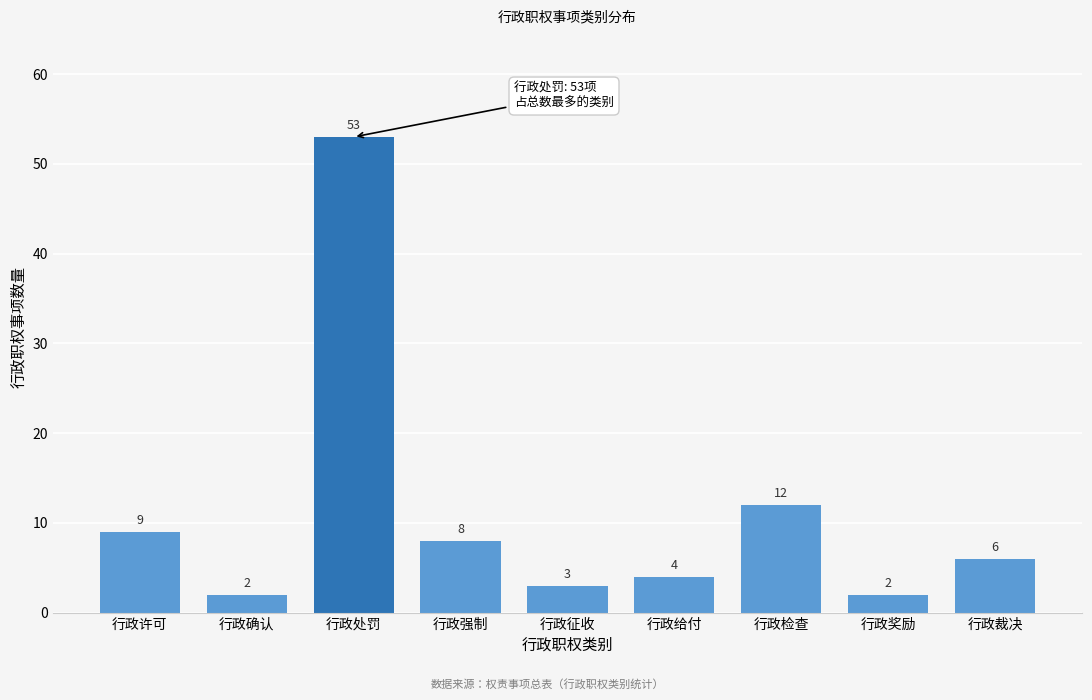

Reading right to left, what are all the values shown in this chart?

行政裁决=6	行政奖励=2	行政检查=12	行政给付=4	行政征收=3	行政强制=8	行政处罚=53	行政确认=2	行政许可=9